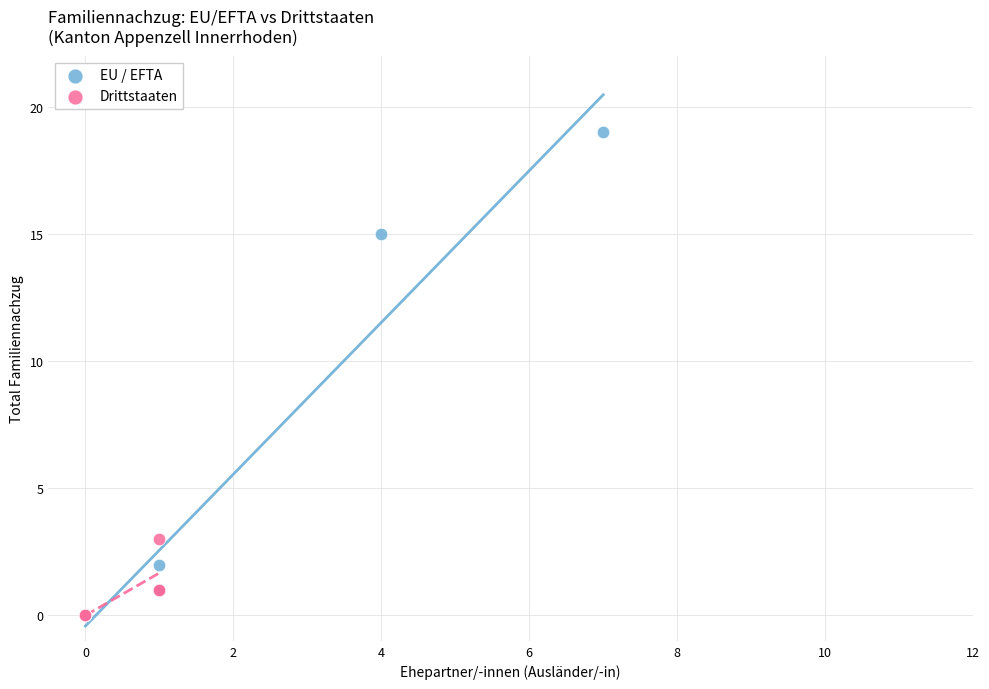

Which series reaches the maximum Y coordinate?

EU / EFTA